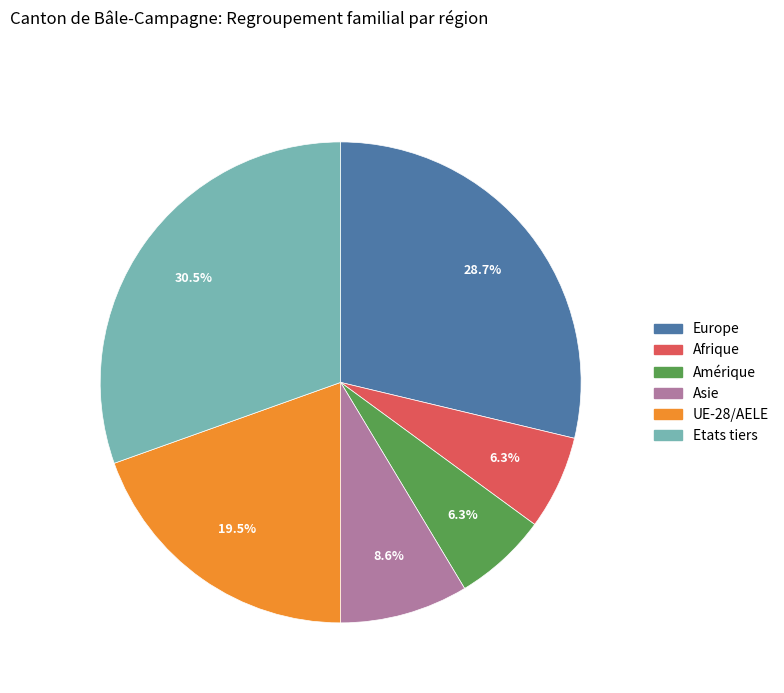

Is it true that Etats tiers is 43% of the pie?

False